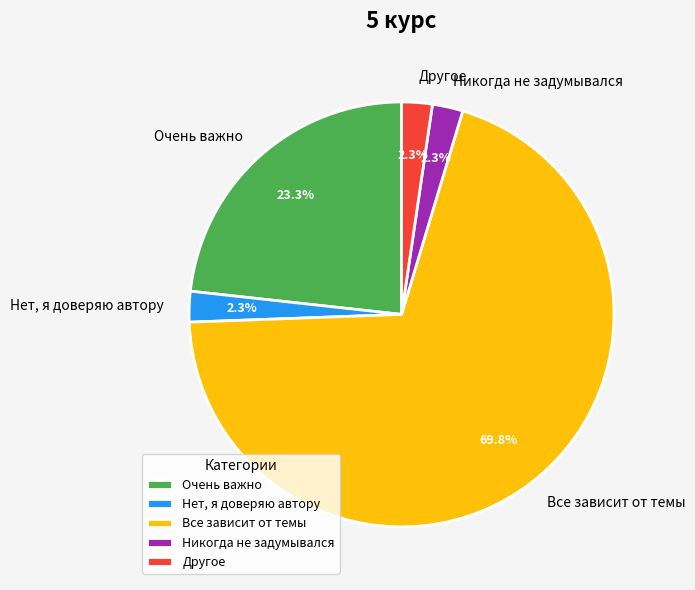

Is Все зависит от темы the majority of the pie?

Yes